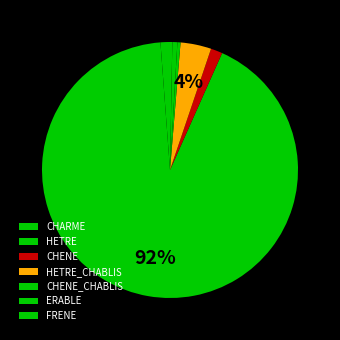

Count the number of slices in the pie.

7